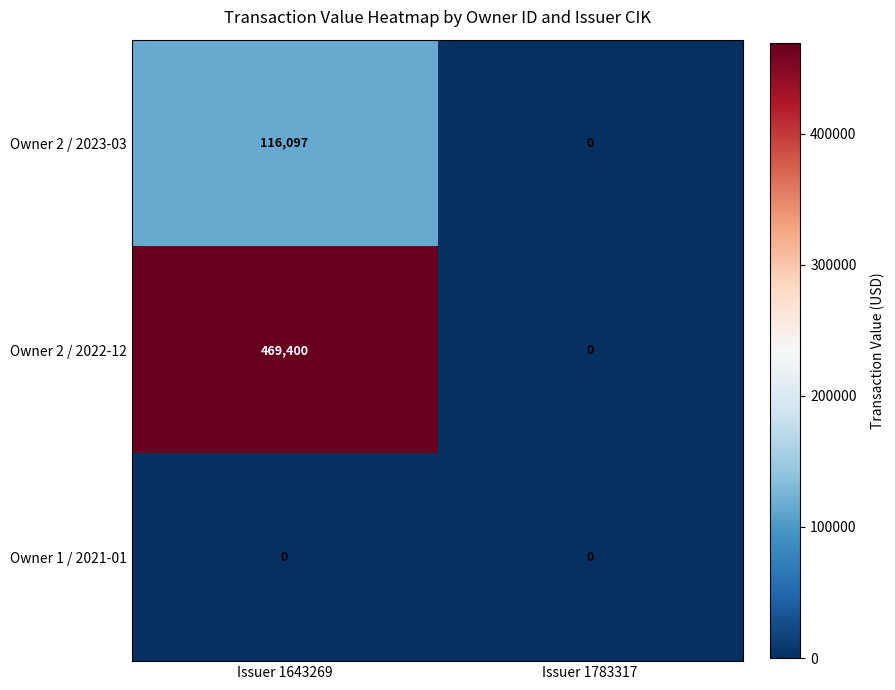

Reading right to left, what are all the values shown in this chart?

Owner 2 / 2023-03: 0	116097
Owner 2 / 2022-12: 0	469400
Owner 1 / 2021-01: 0	0